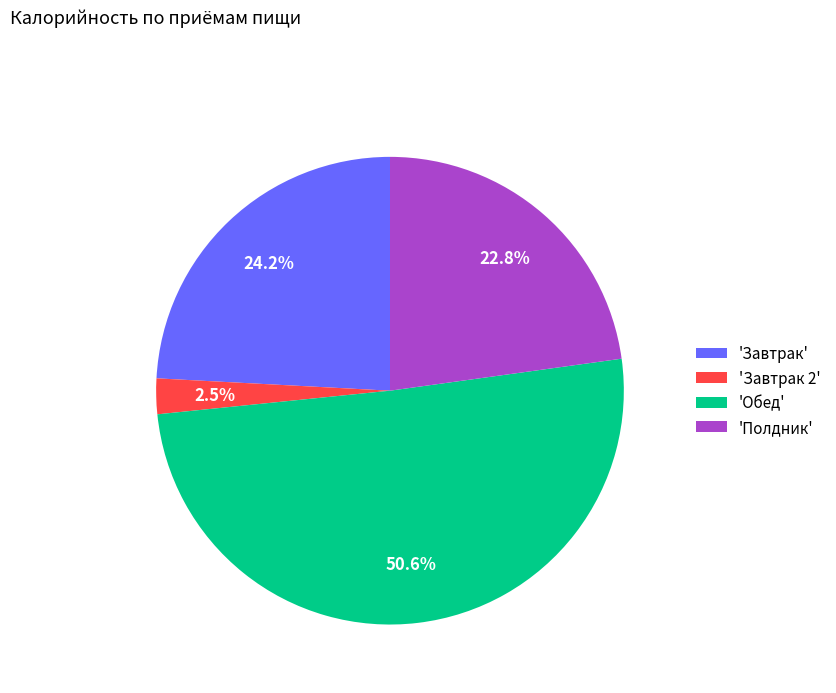

Is the sum of 'Обед' and 'Завтрак 2' greater than half?

Yes